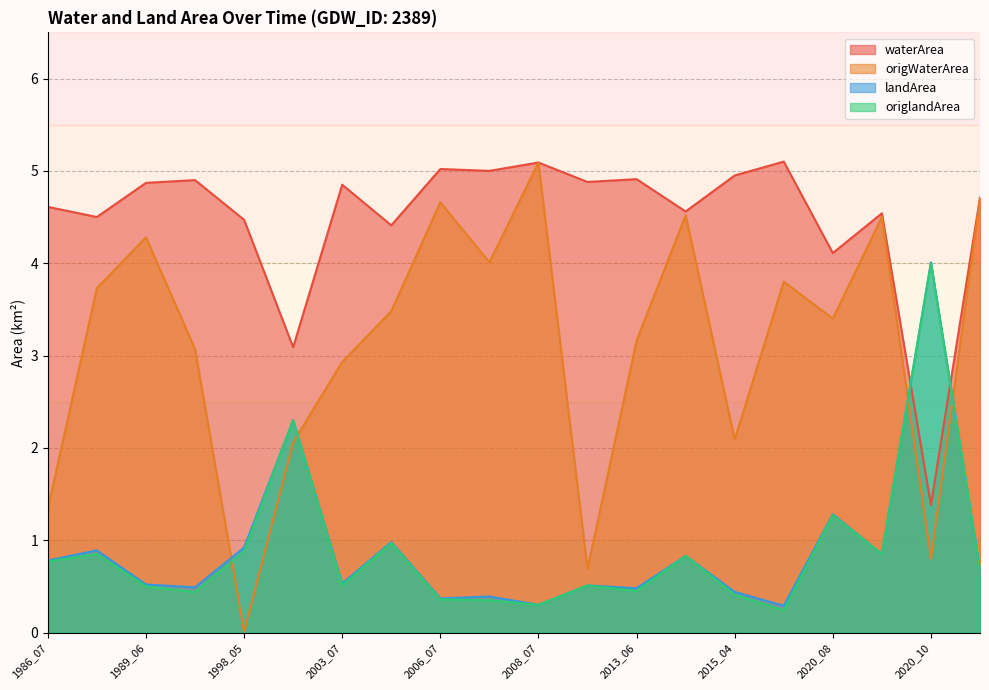

At 2020_10, list the series in order from largest to smallest.

landArea, origlandArea, waterArea, origWaterArea